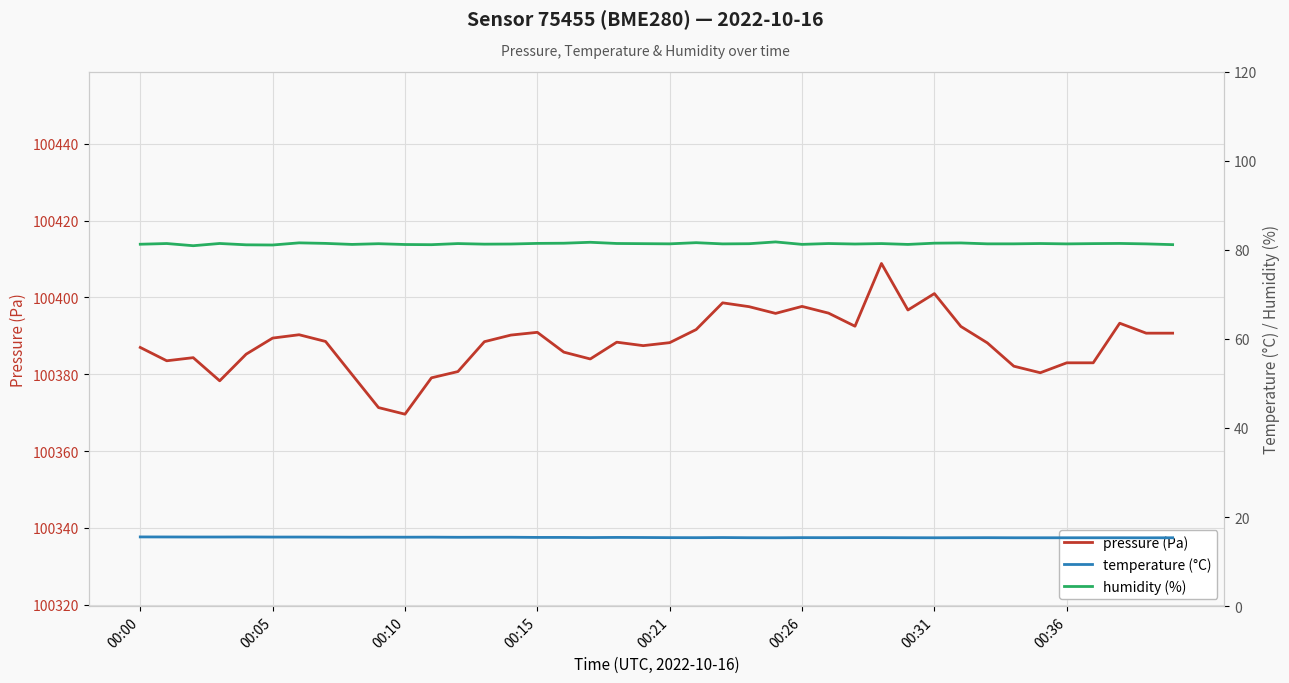

True or false: humidity (%) and pressure (Pa) intersect in this chart.

False